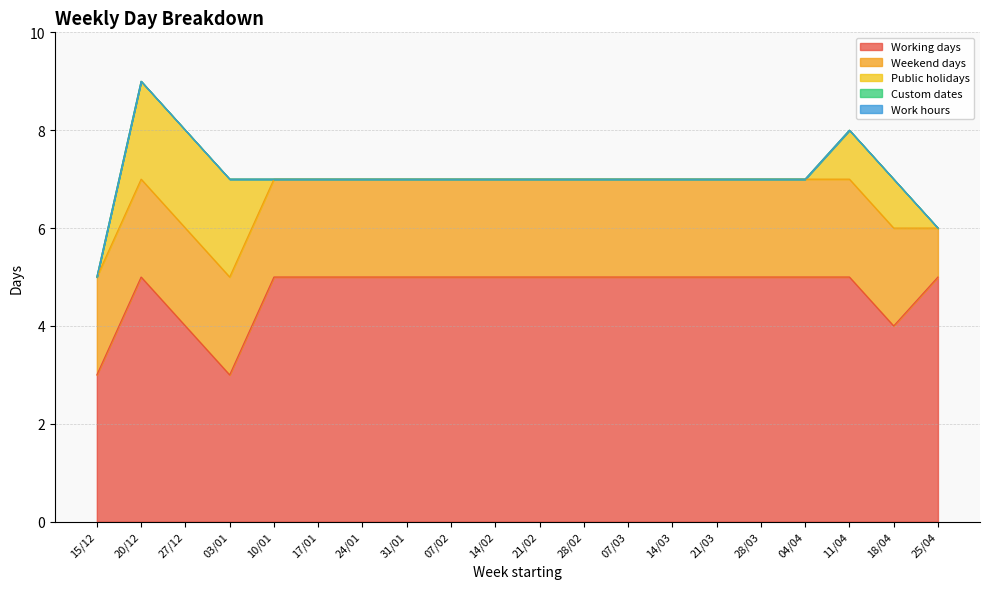

Reading left to right, extract all data points from this chart.

Working days: 3	5	4	3	5	5	5	5	5	5	5	5	5	5	5	5	5	5	4	5
Weekend days: 2	2	2	2	2	2	2	2	2	2	2	2	2	2	2	2	2	2	2	1
Public holidays: 0	2	2	2	0	0	0	0	0	0	0	0	0	0	0	0	0	1	1	0
Custom dates: 0	0	0	0	0	0	0	0	0	0	0	0	0	0	0	0	0	0	0	0
Work hours: 0	0	0	0	0	0	0	0	0	0	0	0	0	0	0	0	0	0	0	0